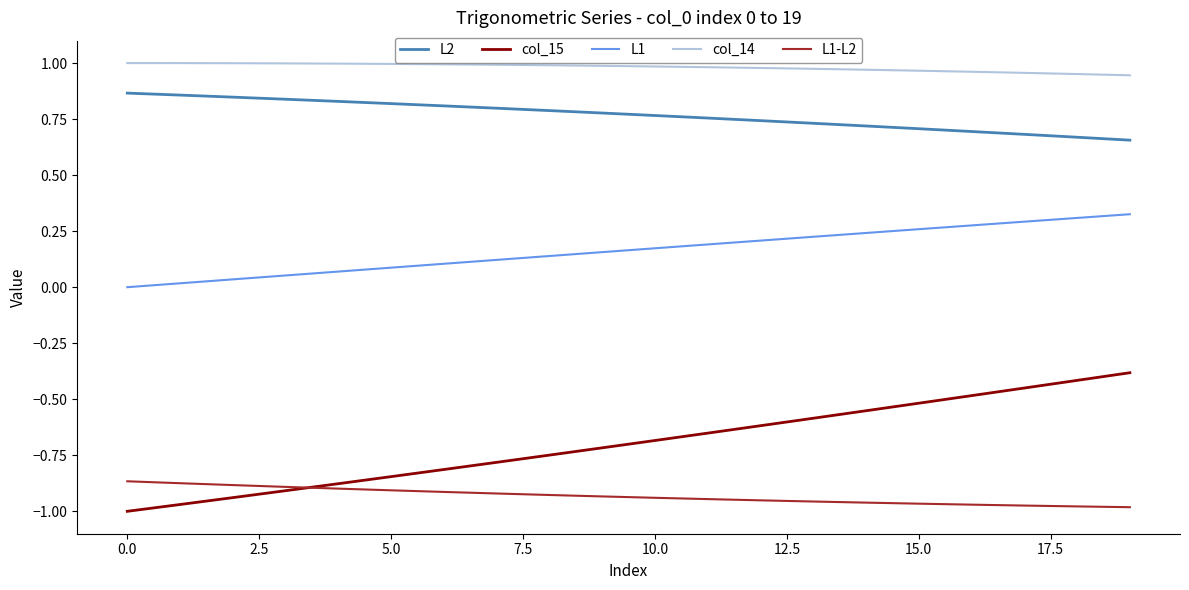

Which series has the largest total across all categories?

col_14